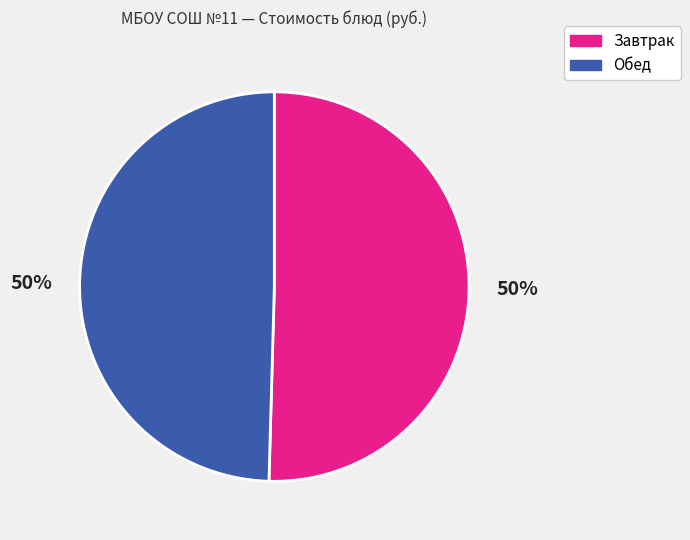

To the nearest percent, what is the average slice percentage?

50%